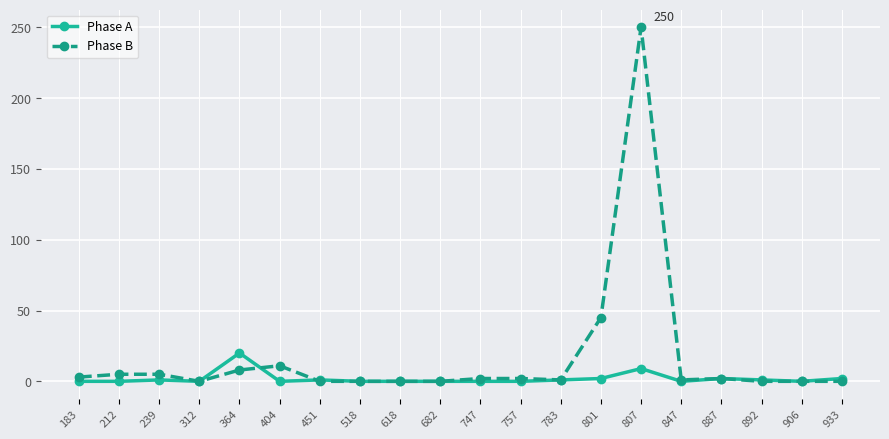

Rank the series by their average value, from highest to lowest.

Phase B, Phase A